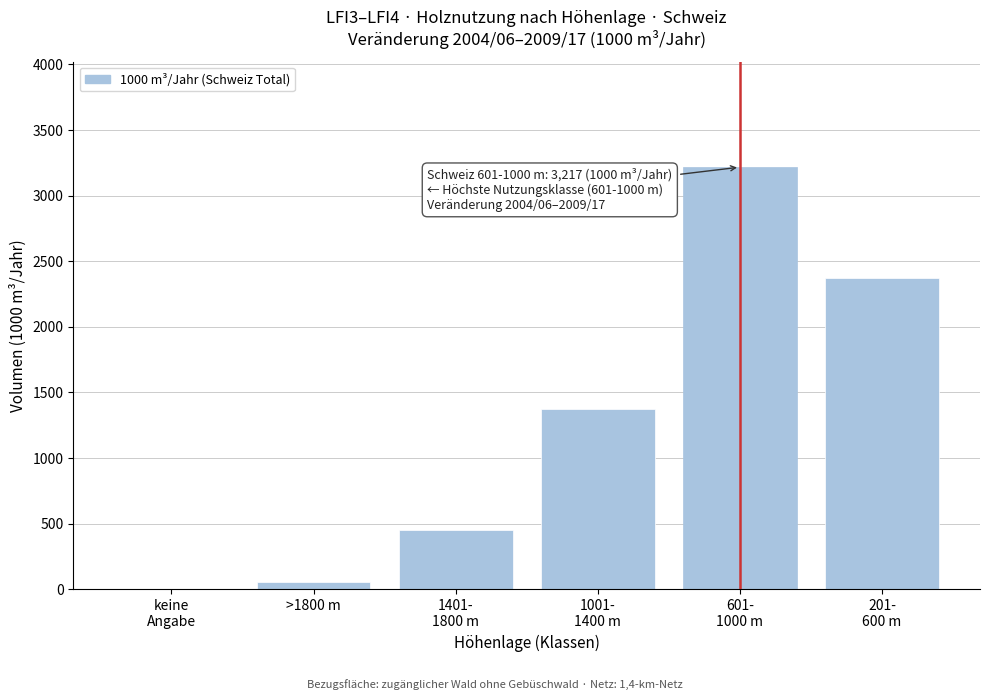

What is the greatest value displayed?

3217